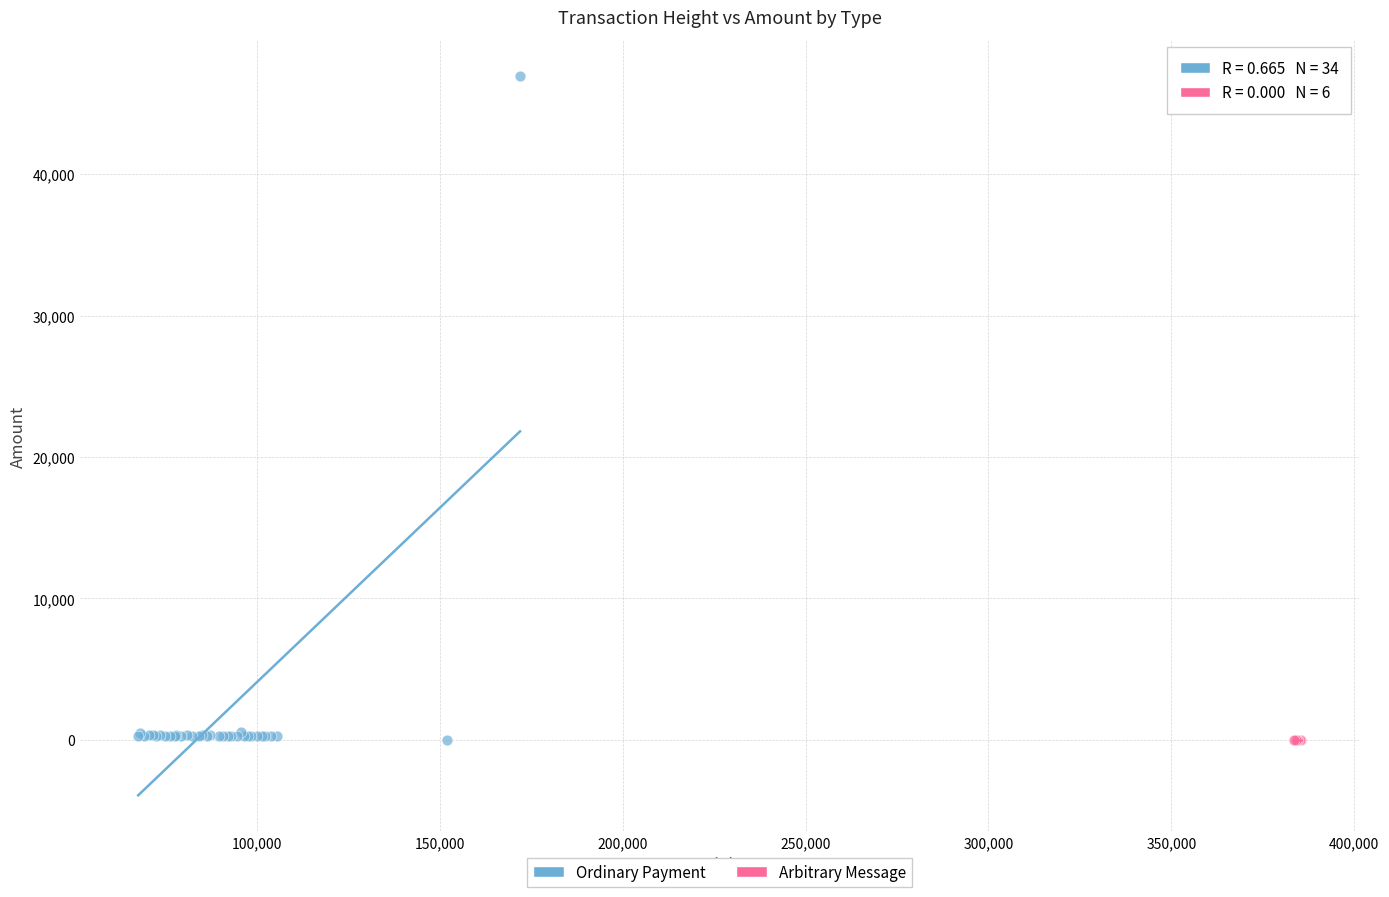

Which series contains the highest Y value?

Ordinary Payment